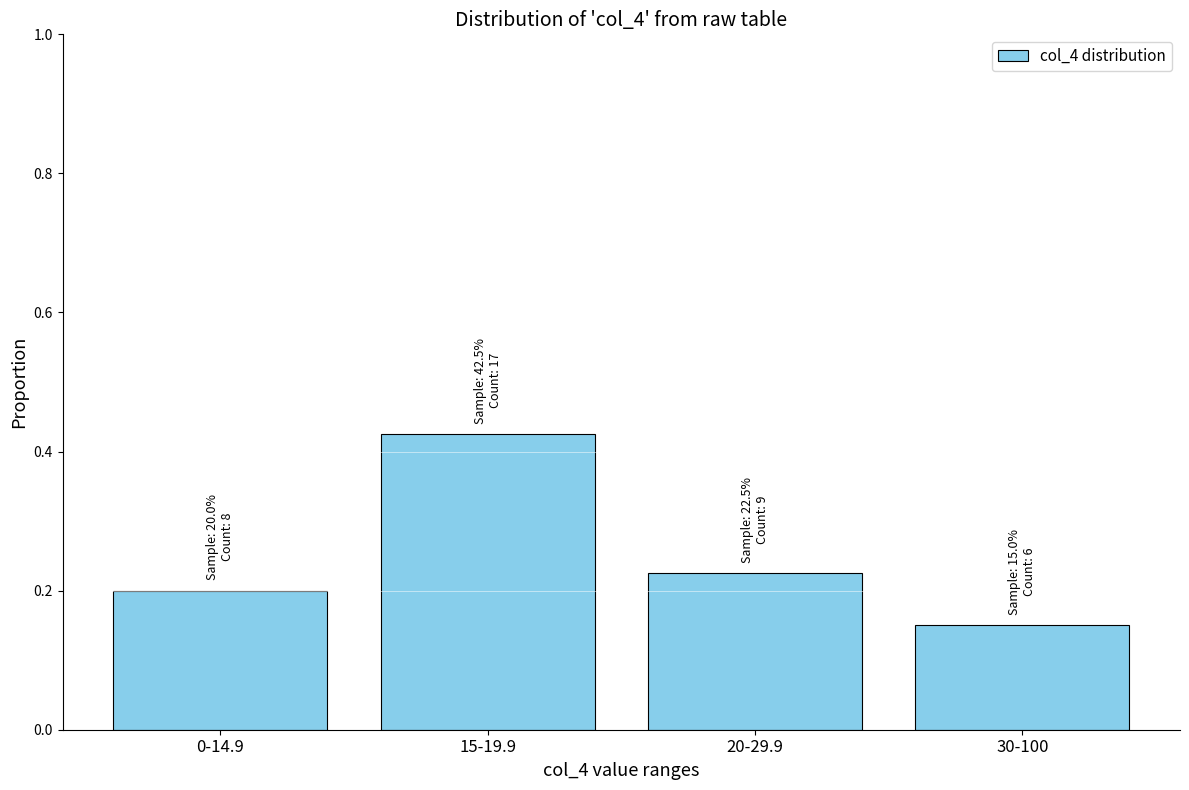

At which category does the chart reach its minimum across all series?

30-100